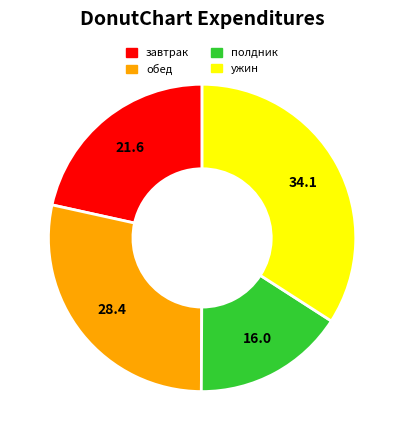

Between полдник and обед, which is larger?

обед